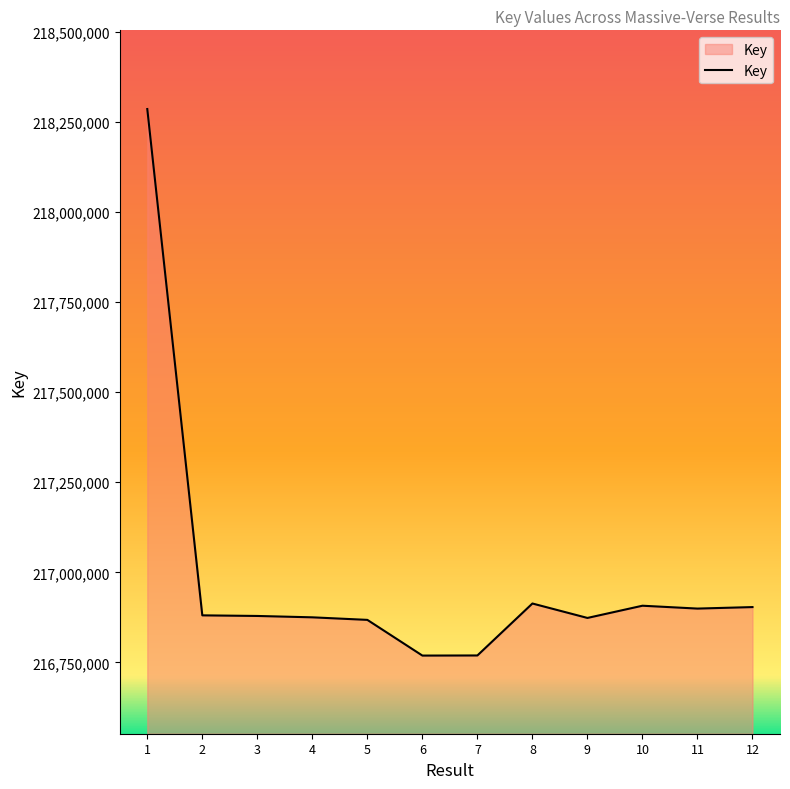

Does the chart display data point markers on the line(s)?

No